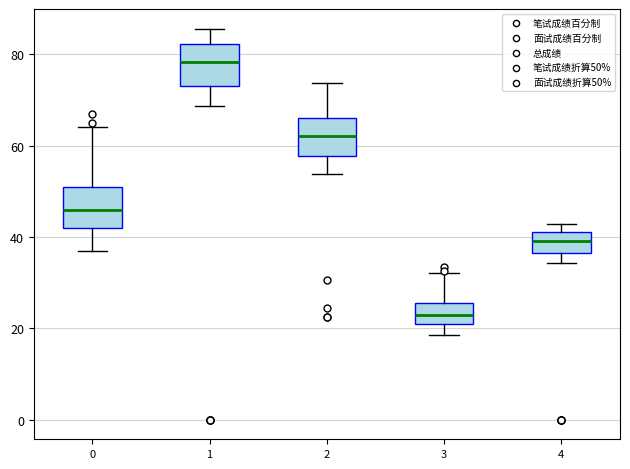

Reading left to right, transcribe this box plot: for each box, give where its median line is, the range the box spans, and where its two whiskers end, as read against the y-axis. The values are not printed on the chart, so give them approximately, as read against the axis.

0: median 46, box 42 to 52, whiskers 38 to 64
1: median 78, box 74 to 82, whiskers 68 to 86
2: median 62, box 58 to 66, whiskers 54 to 74
3: median 24, box 22 to 26, whiskers 18 to 32
4: median 40, box 36 to 42, whiskers 34 to 42 (just above the box's upper edge)